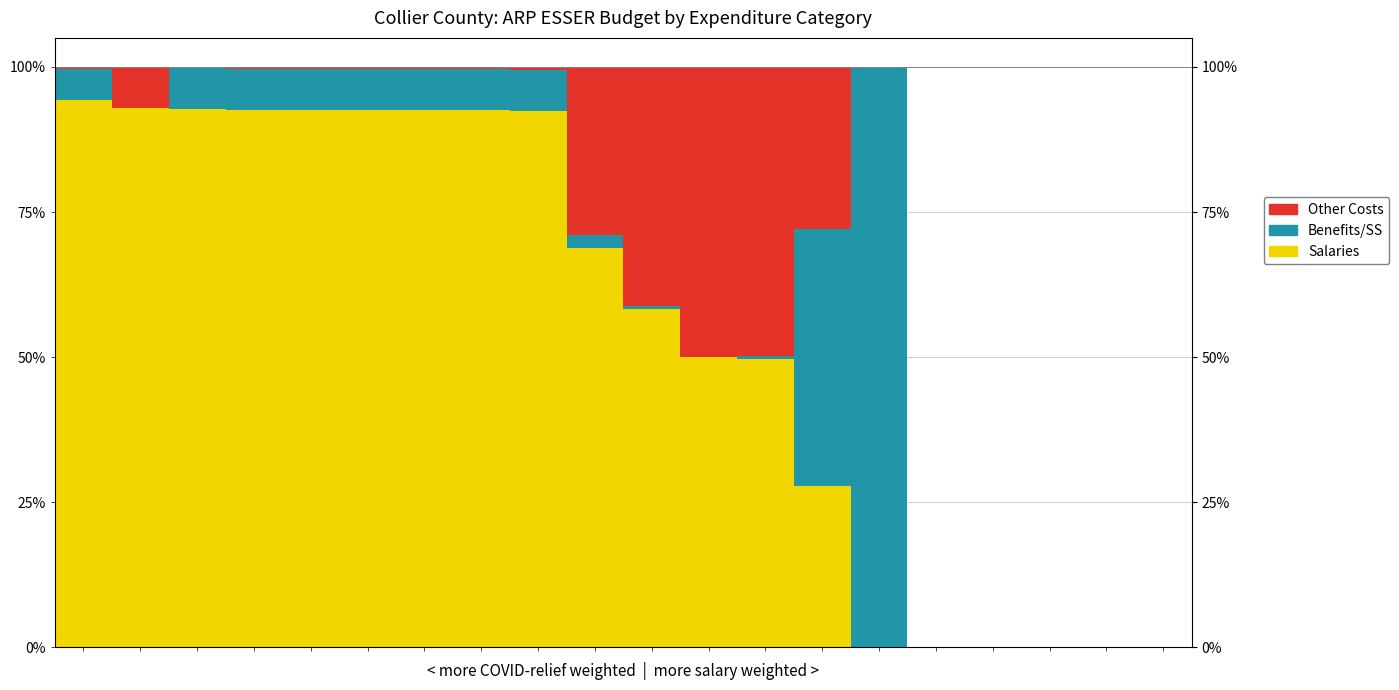

Reading right to left, transcribe all the data shown in this chart.

Salaries: 0.0	0.0	0.0	0.0	0.0	0.0	27.9	49.7	50.0	58.3	68.9	92.4	92.5	92.5	92.5	92.5	92.5	92.7	92.9	94.3
Benefits/SS: 0.0	0.0	0.0	0.0	0.0	100.0	44.2	0.5	0.1	0.4	2.1	7.1	7.1	7.1	7.1	7.1	7.1	7.1	0.0	5.3
Other Costs: 0.0	0.0	0.0	0.0	0.0	0.0	27.9	49.7	50.0	41.3	29.0	0.6	0.4	0.4	0.4	0.4	0.4	0.2	7.1	0.4